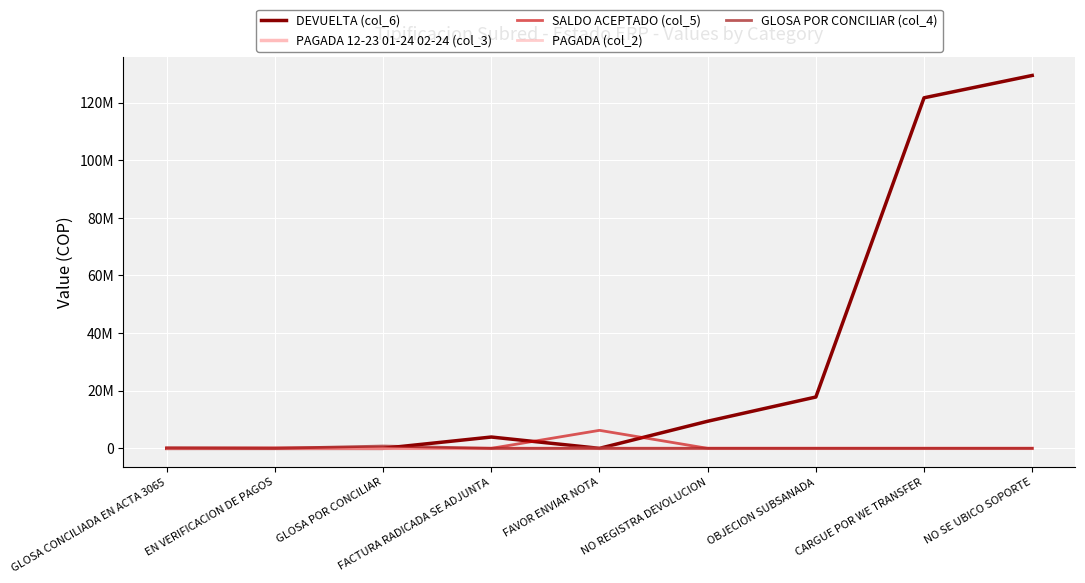

Rank the series at CARGUE POR WE TRANSFER from highest to lowest value.

DEVUELTA (col_6), PAGADA 12-23 01-24 02-24 (col_3), SALDO ACEPTADO (col_5), PAGADA (col_2), GLOSA POR CONCILIAR (col_4)